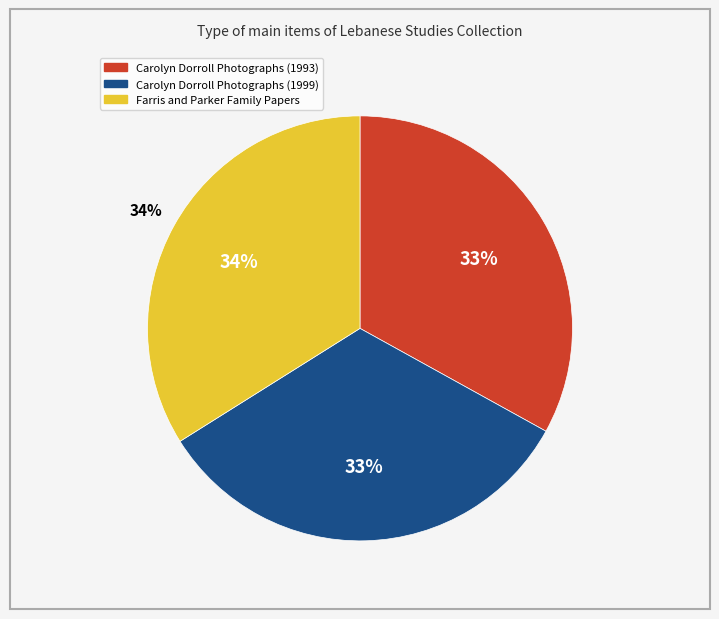

Does Farris and Parker Family Papers account for over 50% of the chart?

No